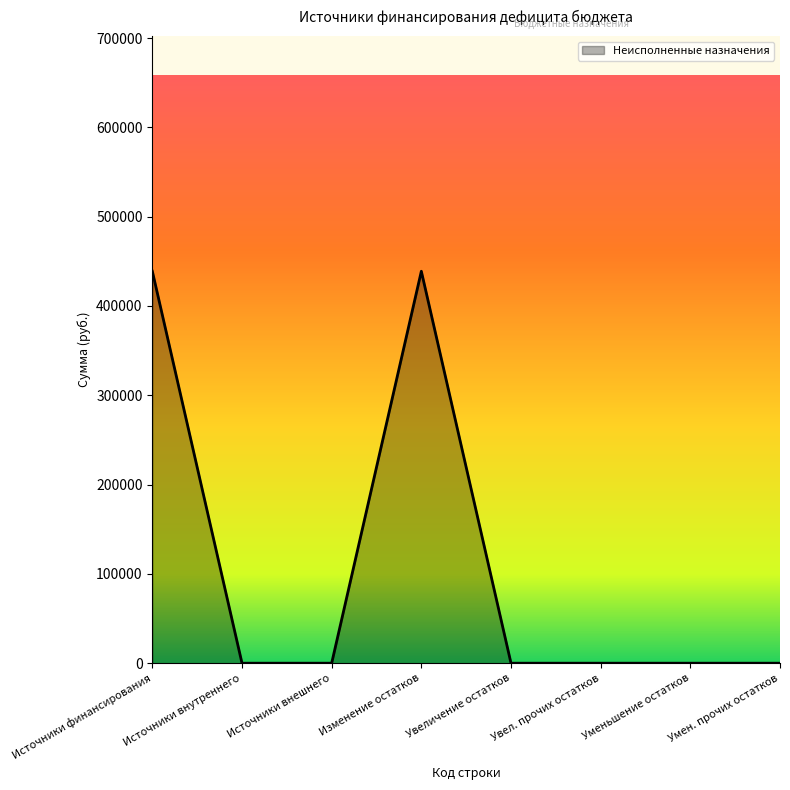

What is the maximum value shown in the chart?

438891.8